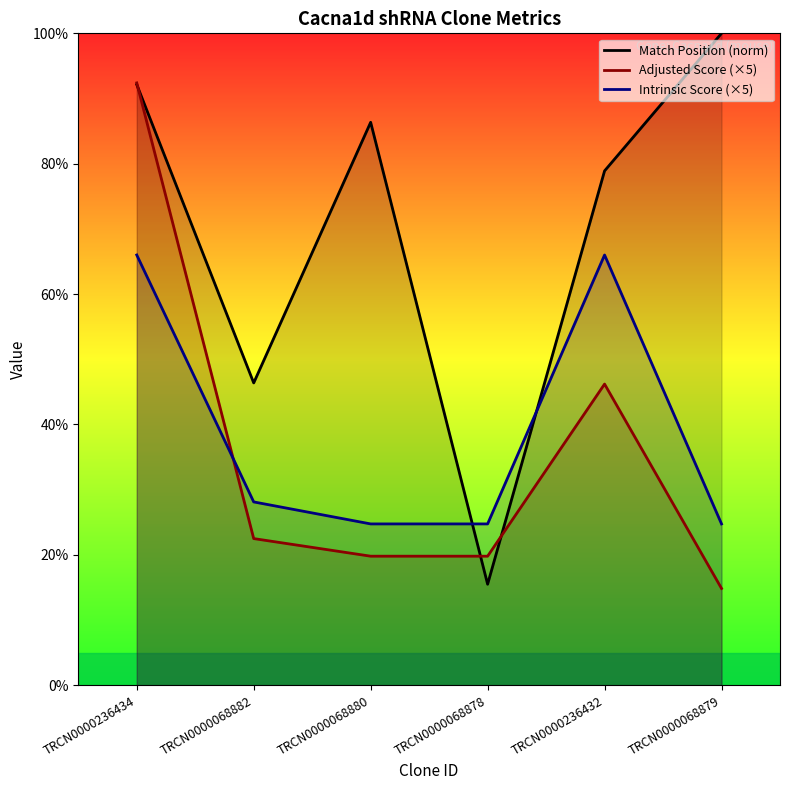

Between which two adjacent categories do Intrinsic Score (×5) and Match Position (norm) first intersect?

TRCN0000068880 and TRCN0000068878